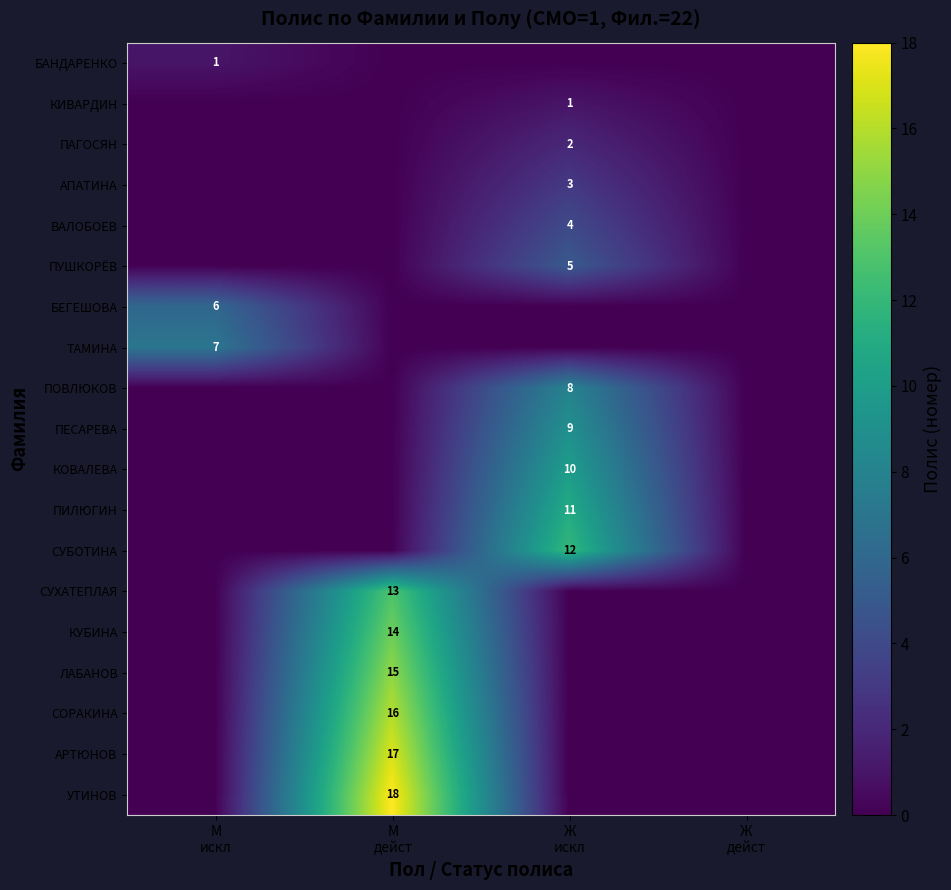

At М искл, list the series in order from smallest to largest.

КИВАРДИН, ПАГОСЯН, АПАТИНА, ВАЛОБОЕВ, ПУШКОРЁВ, ПОВЛЮКОВ, ПЕСАРЕВА, КОВАЛЕВА, ПИЛЮГИН, СУБОТИНА, СУХАТЕПЛАЯ, КУБИНА, ЛАБАНОВ, СОРАКИНА, АРТЮНОВ, УТИНОВ, БАНДАРЕНКО, БЕГЕШОВА, ТАМИНА